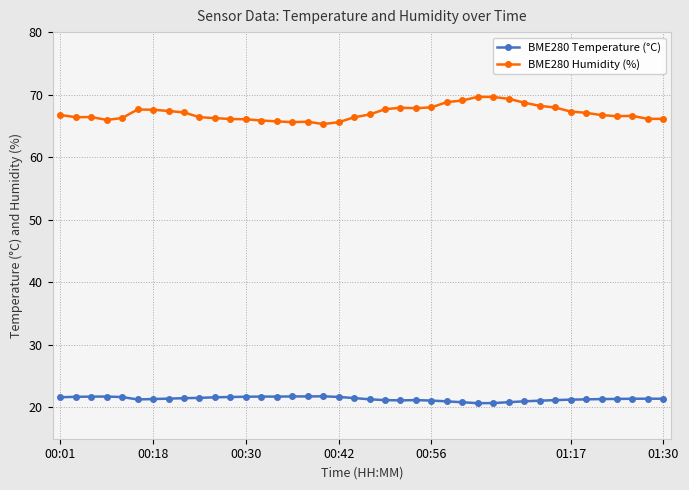

What is the greatest value displayed?

69.7